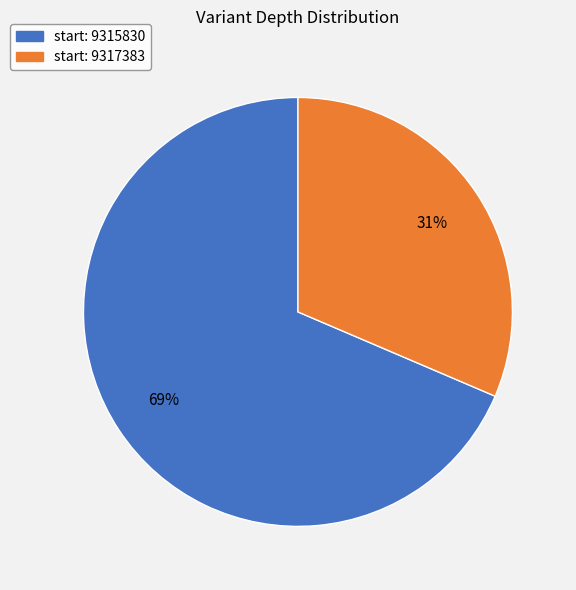

To the nearest percent, what is the average slice percentage?

50%